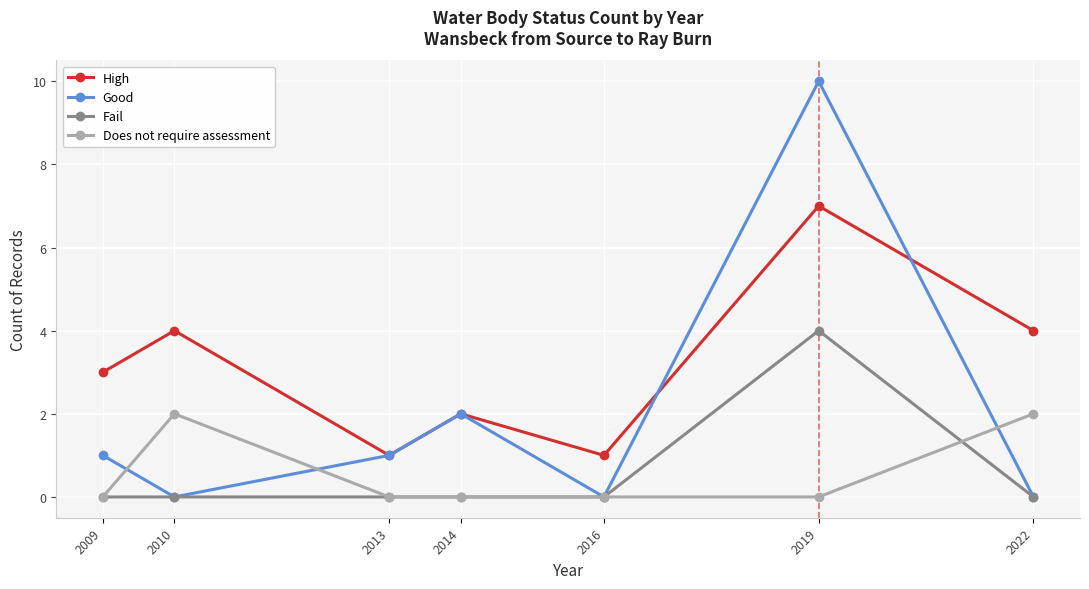

What is the difference between the maximum and minimum values in the High series?

6